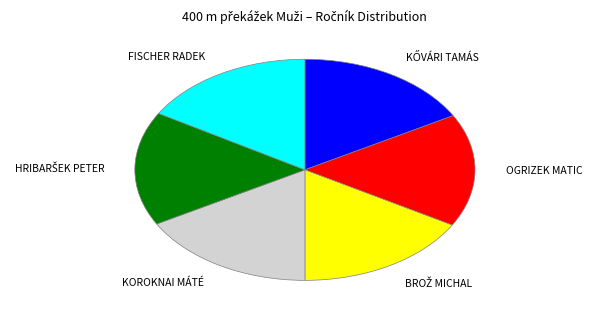

Is the sum of OGRIZEK MATIC and FISCHER RADEK greater than half?

No